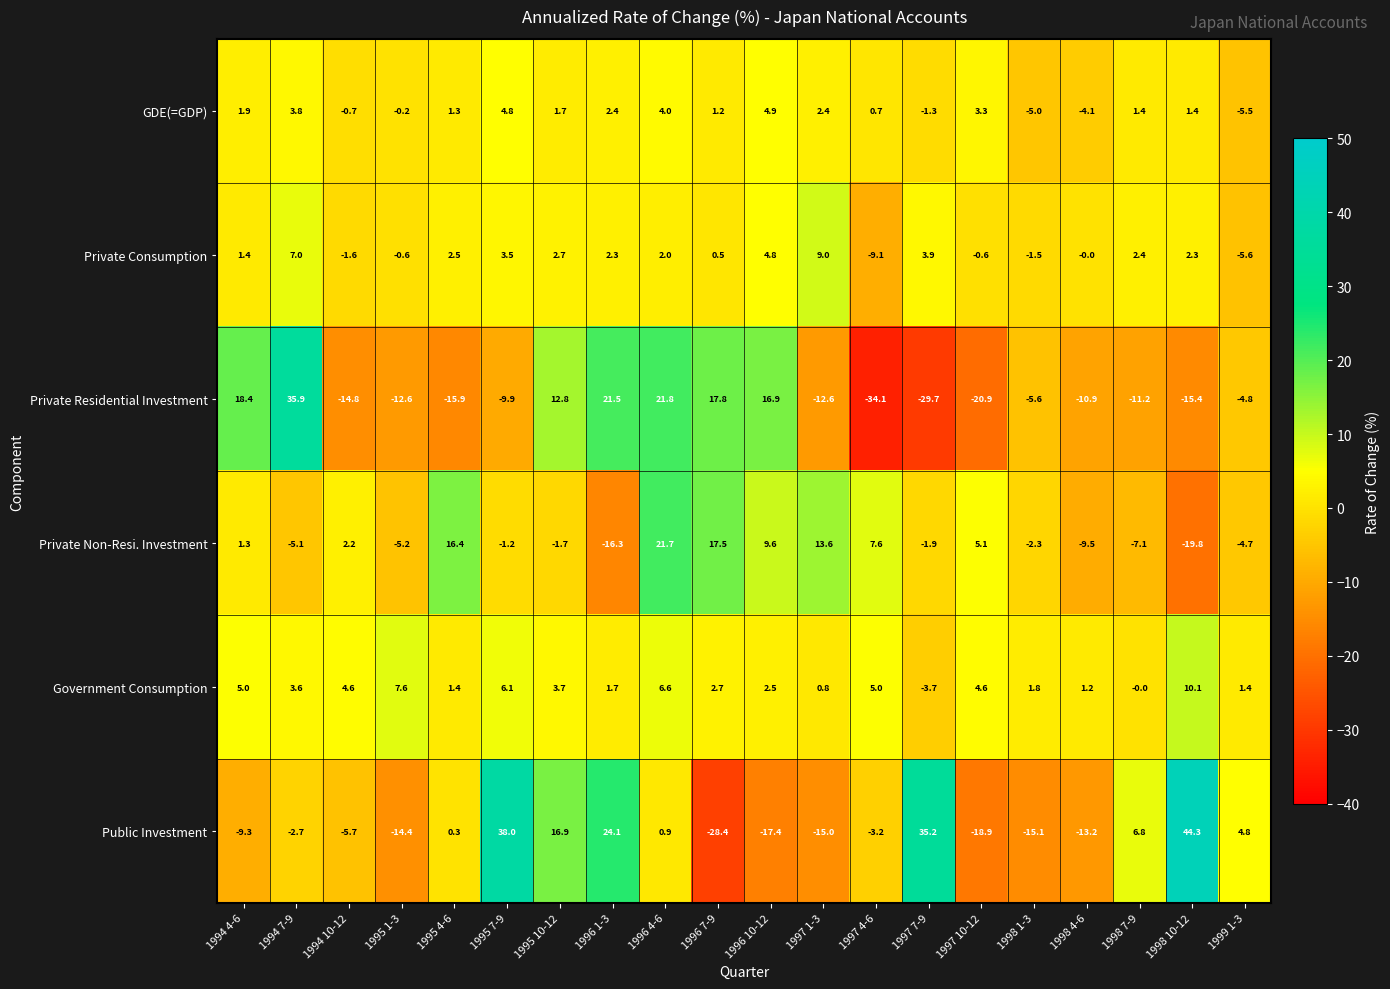

The value of GDE(=GDP) at 1996 4-6 is 2.3. True or false?

False